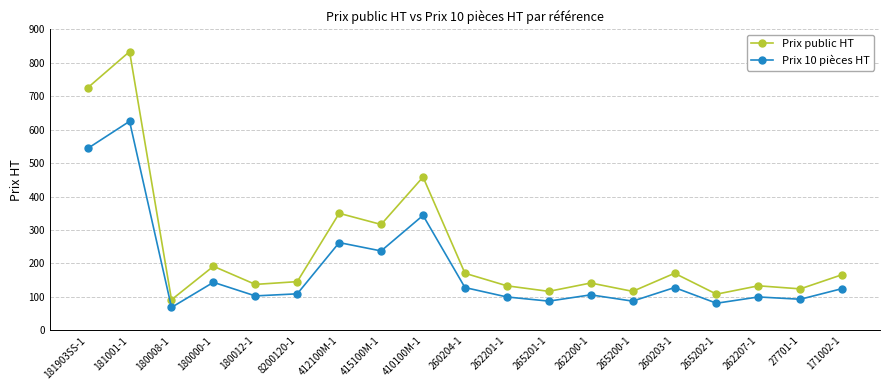

How many data points in Prix 10 pièces HT are less than 109?

9